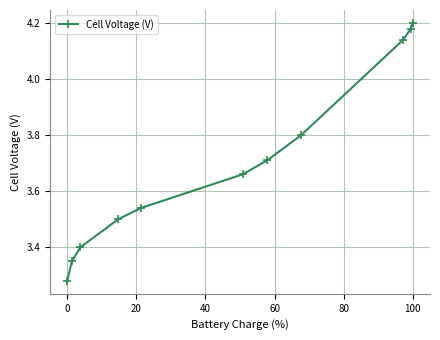

What is the difference between the maximum and minimum values?

0.9